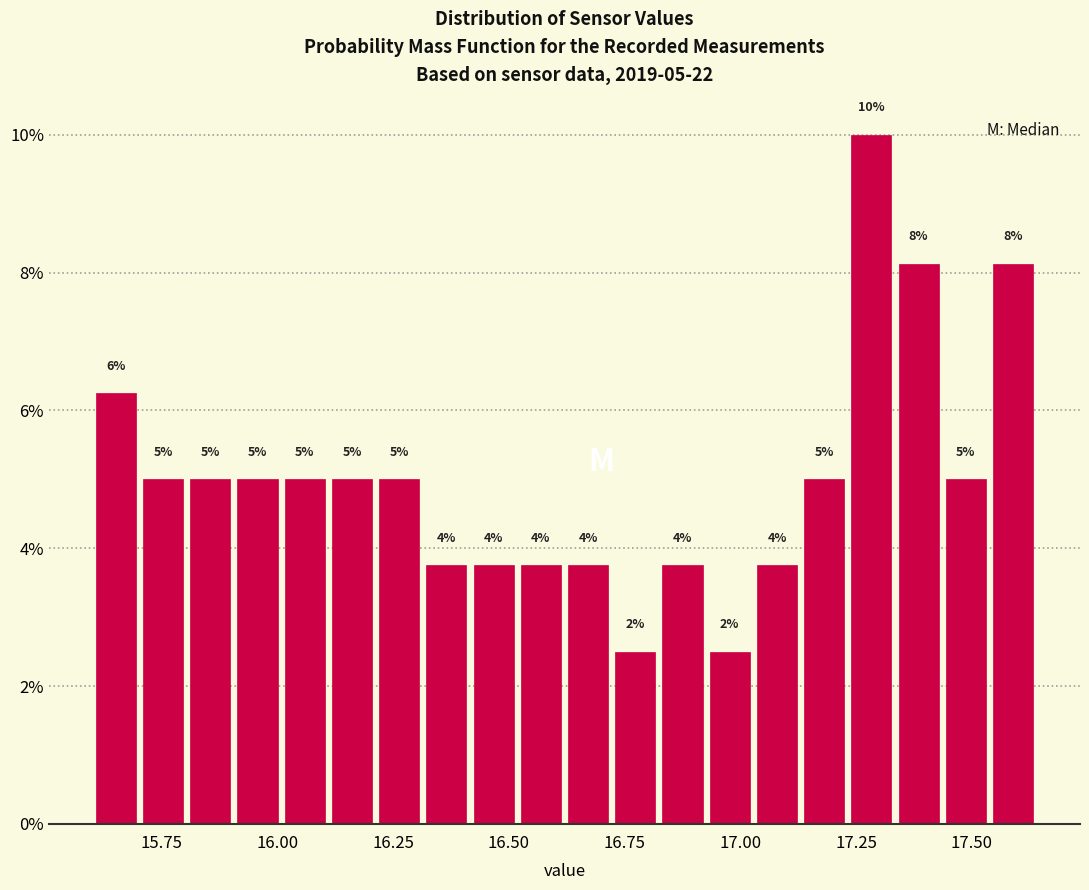

Around what value on the x-axis is the tallest bar? Give the approximate position of its centre, as read against the axis.

17.30